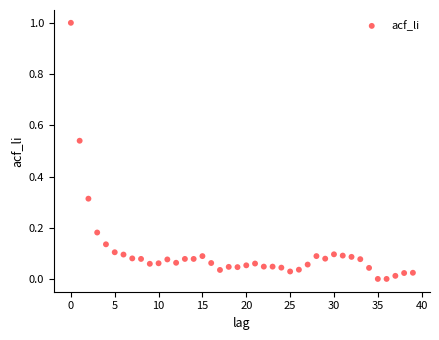

What is the range of Y values (max minus min)?

1.0